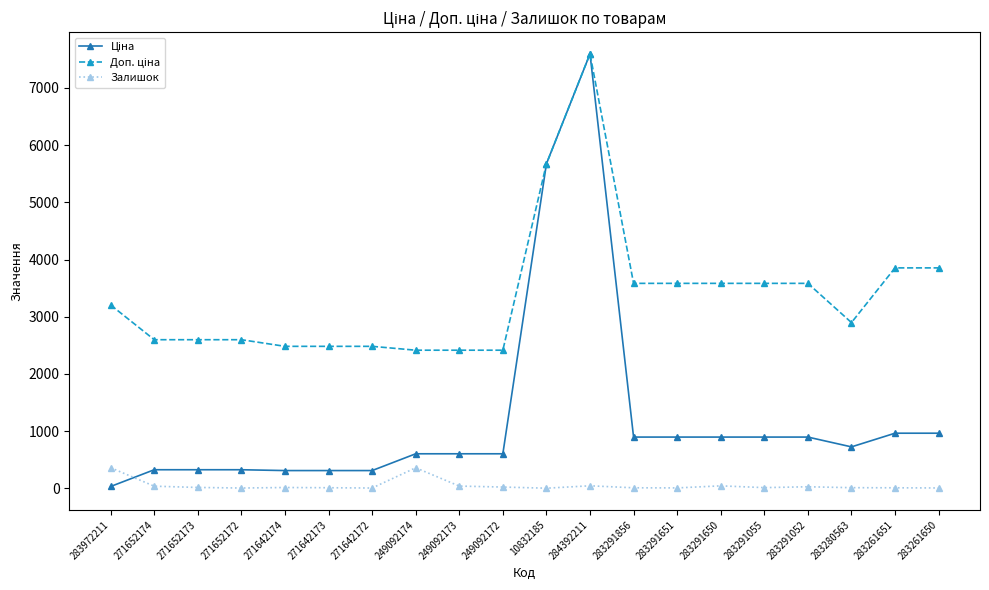

What is the difference between the second highest and minimum values in the Залишок series?

357.0